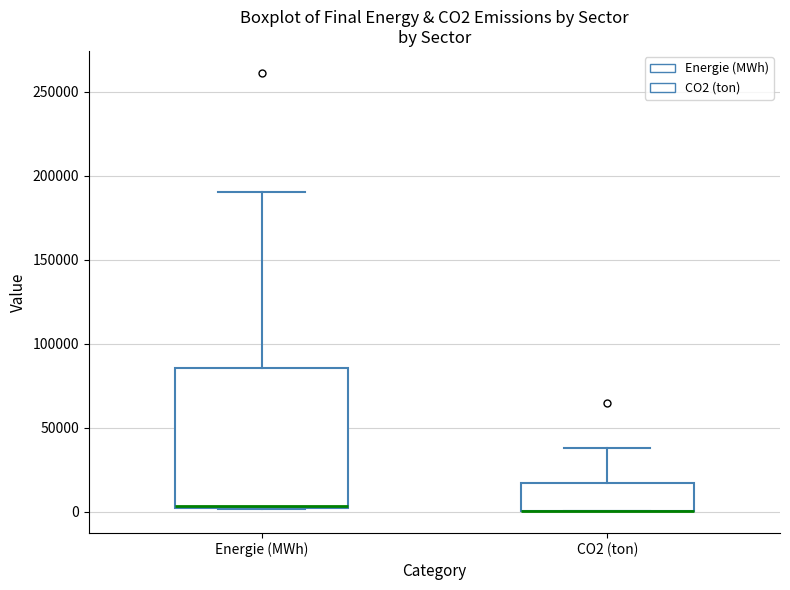

Reading left to right, read every box against the y-axis: the position of its median line, the range the box covers, and the ends of its whiskers. The values are not printed on the chart, so give them approximately, as read against the axis.

Energie (MWh): median 5000 (drawn on the box's lower edge), box 0 to 85000, whiskers 0 to 190000
CO2 (ton): median 0 (drawn on the box's lower edge), box 0 to 15000, whiskers 0 to 40000